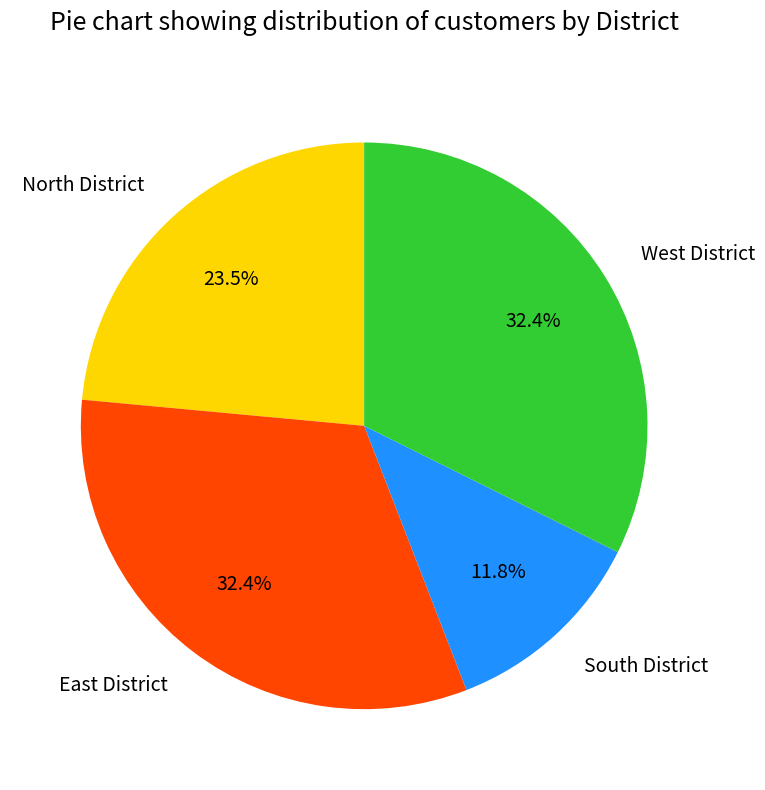

To the nearest percent, what is the difference between the East District and North District slice percentages?

9%